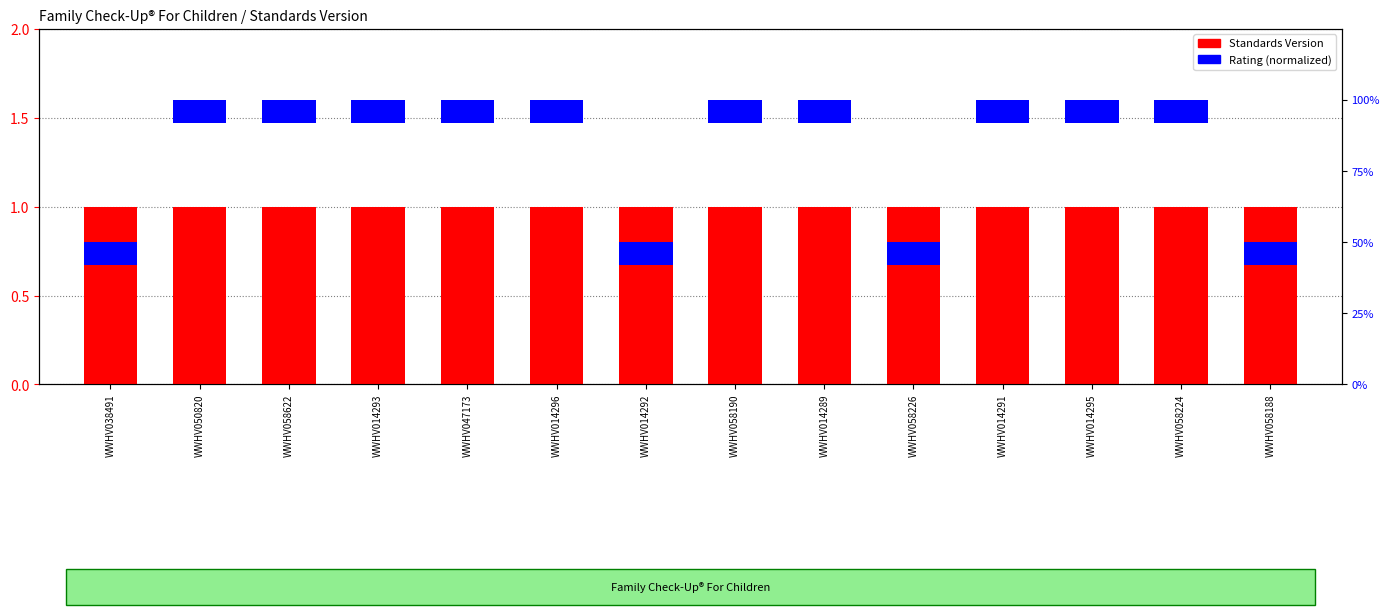

Does the chart contain stacked bars?

No